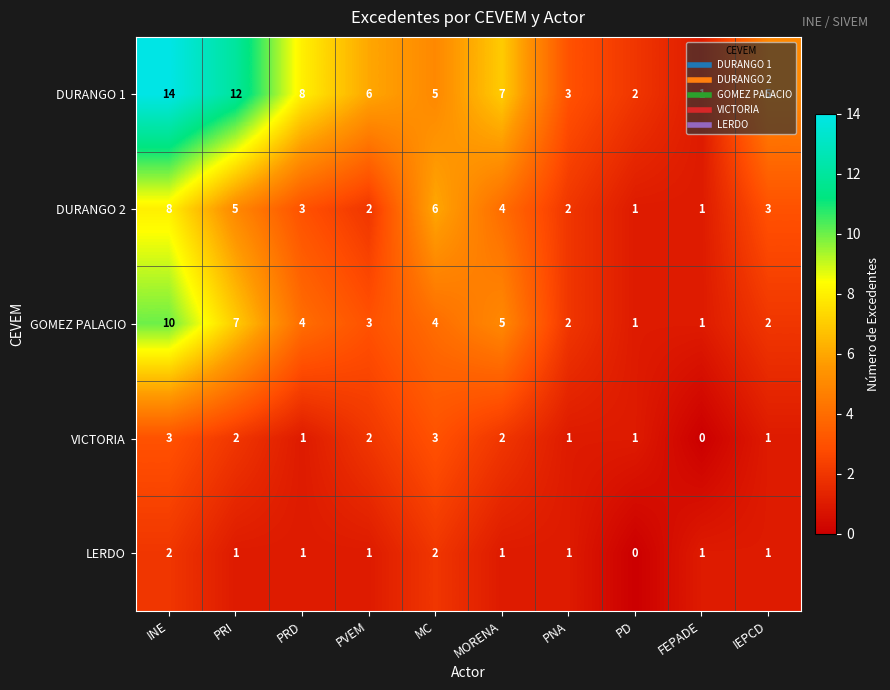

What is the highest value of the VICTORIA series?

3